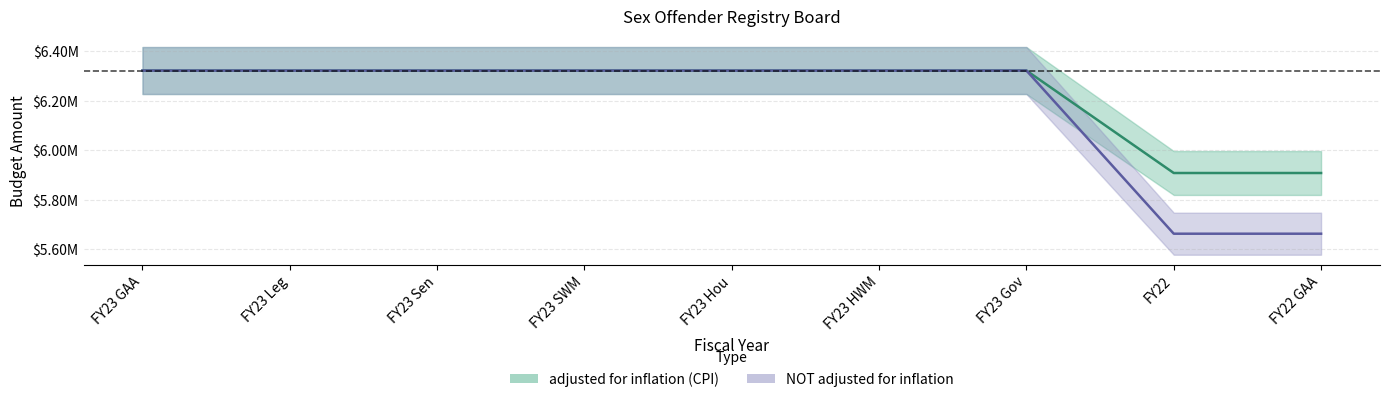

Which category has the lowest value across all series?

FY22